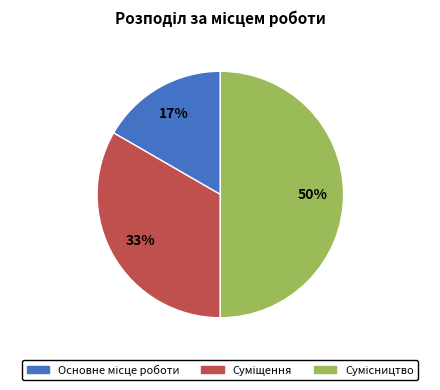

To the nearest percent, what is the difference between the largest and smallest slice percentages?

33%